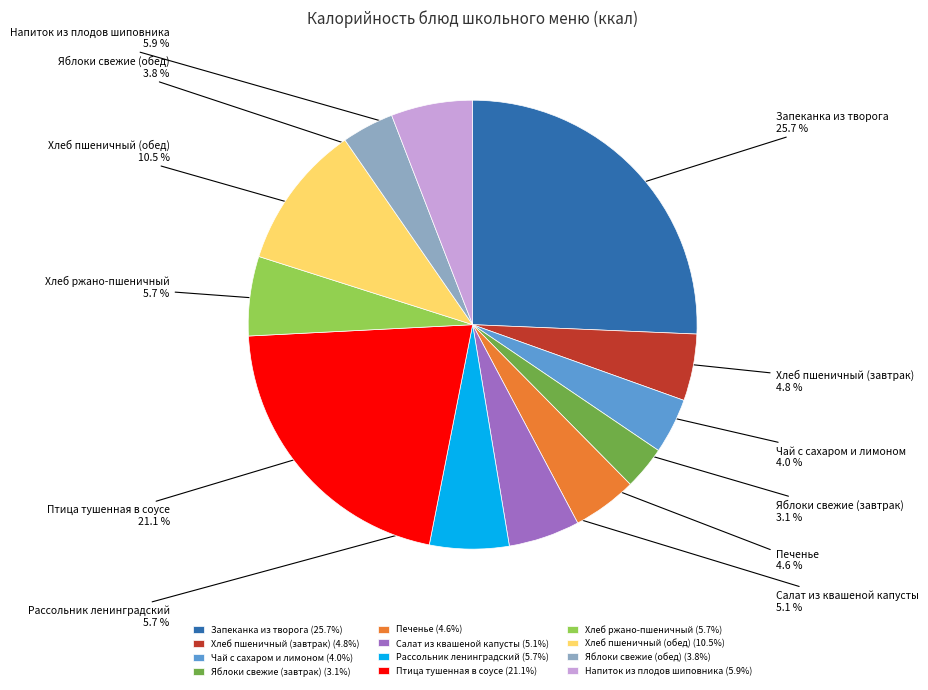

Which category has the smallest portion of the pie?

Яблоки свежие (завтрак)